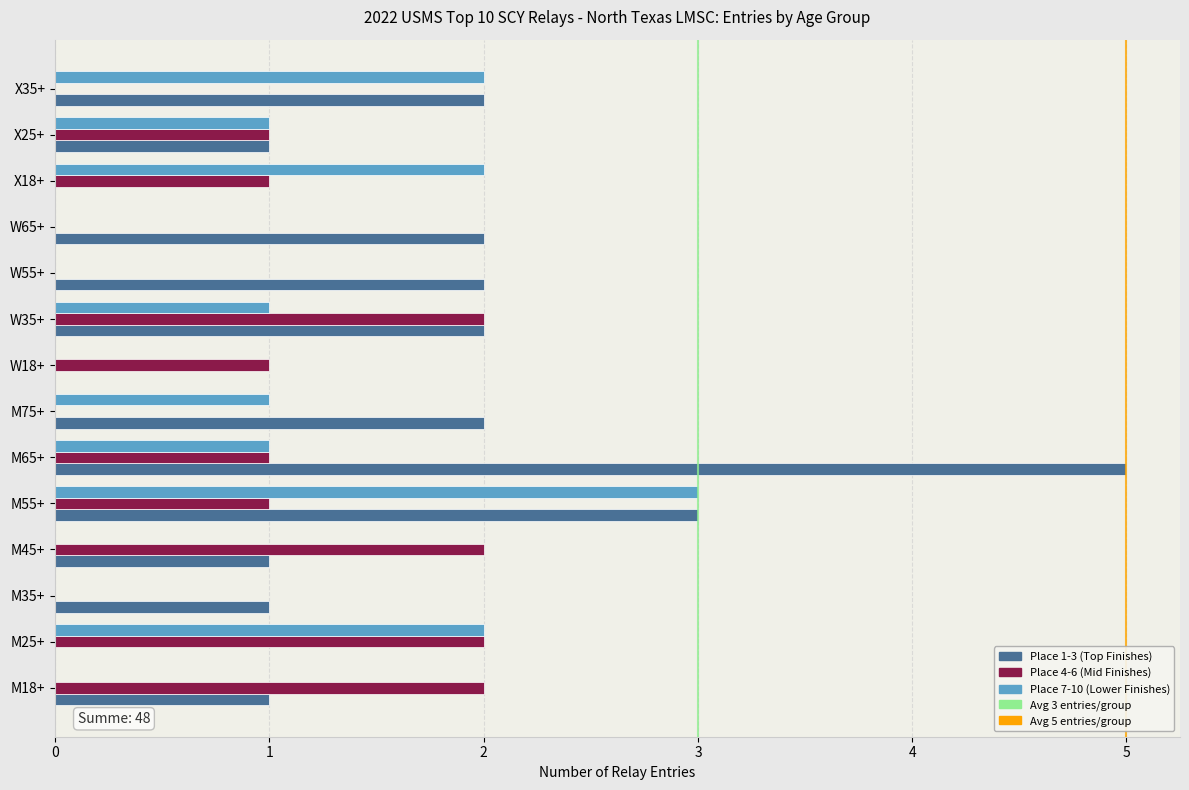

Is it true that Place 7-10 (Lower Finishes) equals 3 at M55+?

True